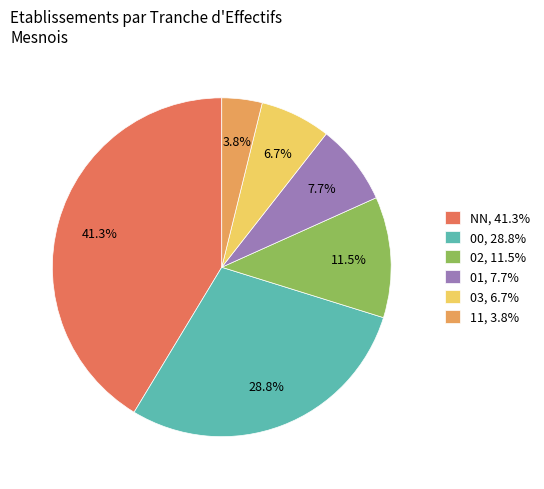

Does any single category account for the majority?

No